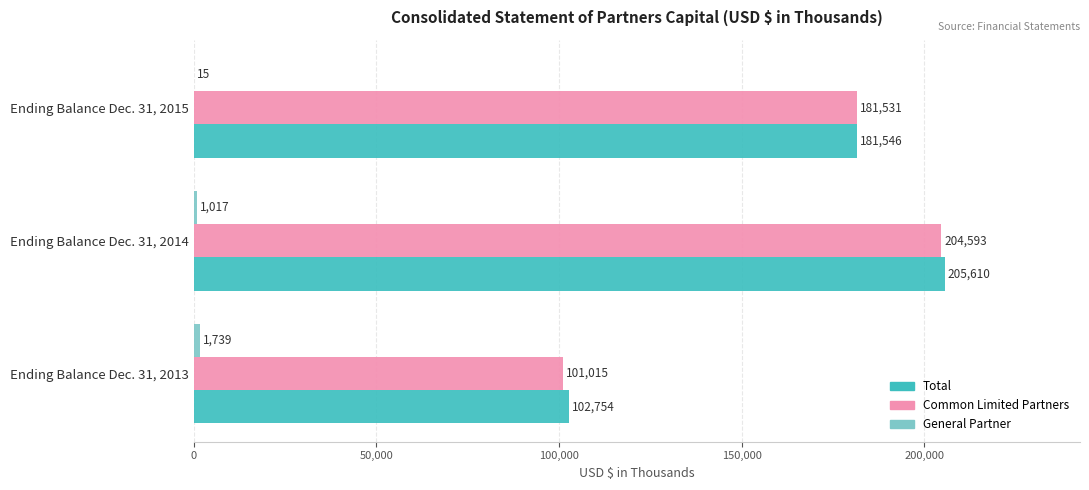

At which label is Total closest to 154182?

Ending Balance Dec. 31, 2015